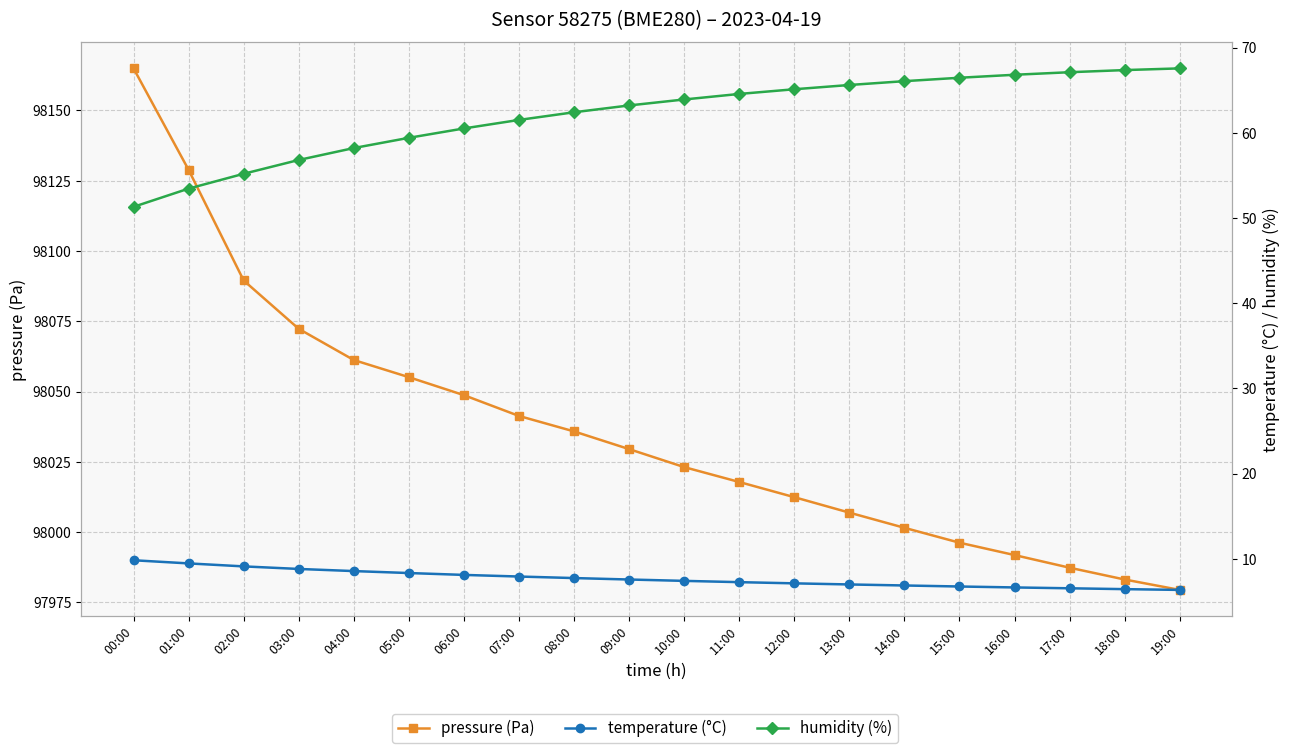

List the labels in order of humidity (%) value, largest first.

19:00, 18:00, 17:00, 16:00, 15:00, 14:00, 13:00, 12:00, 11:00, 10:00, 09:00, 08:00, 07:00, 06:00, 05:00, 04:00, 03:00, 02:00, 01:00, 00:00